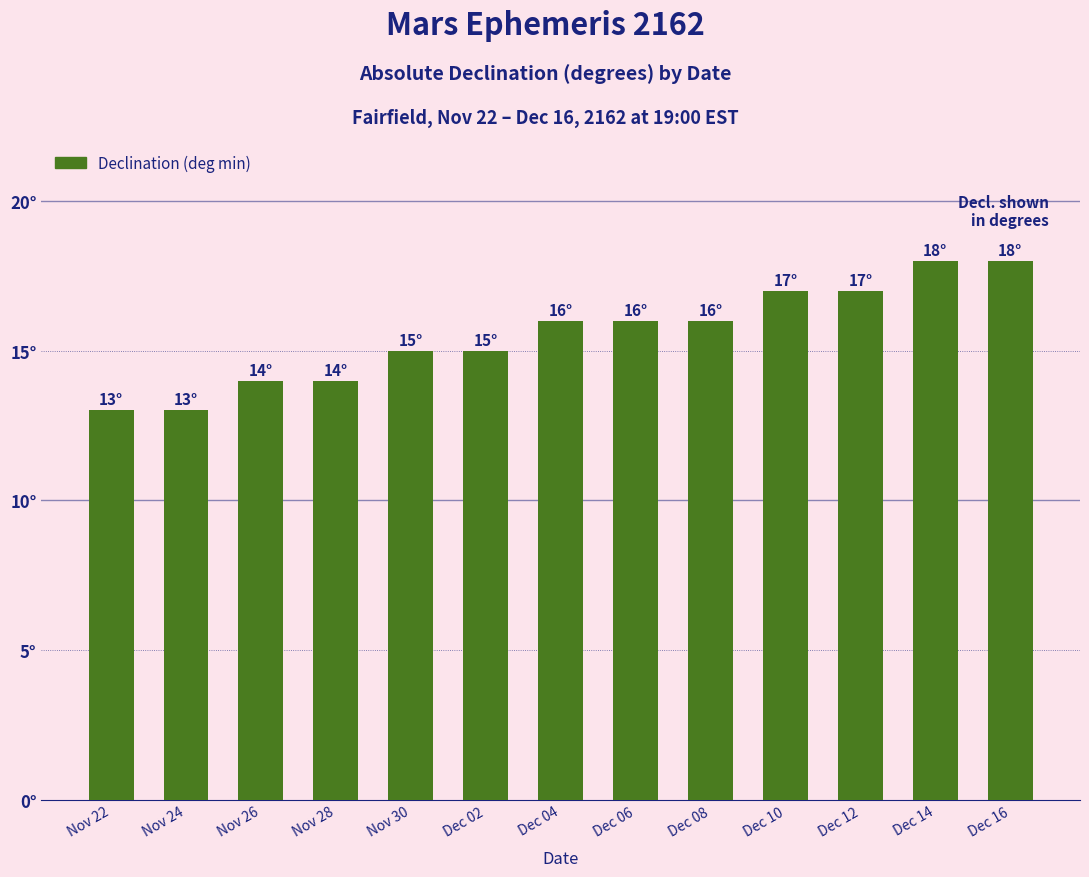

Does the chart contain any negative values?

No